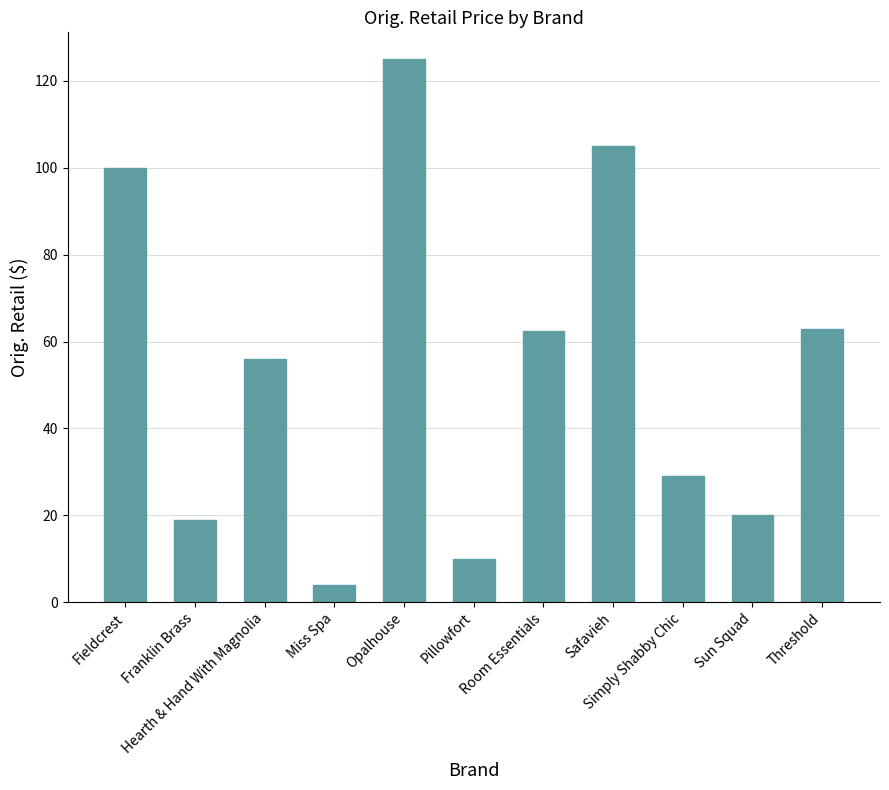

What is the greatest value displayed?

125.0